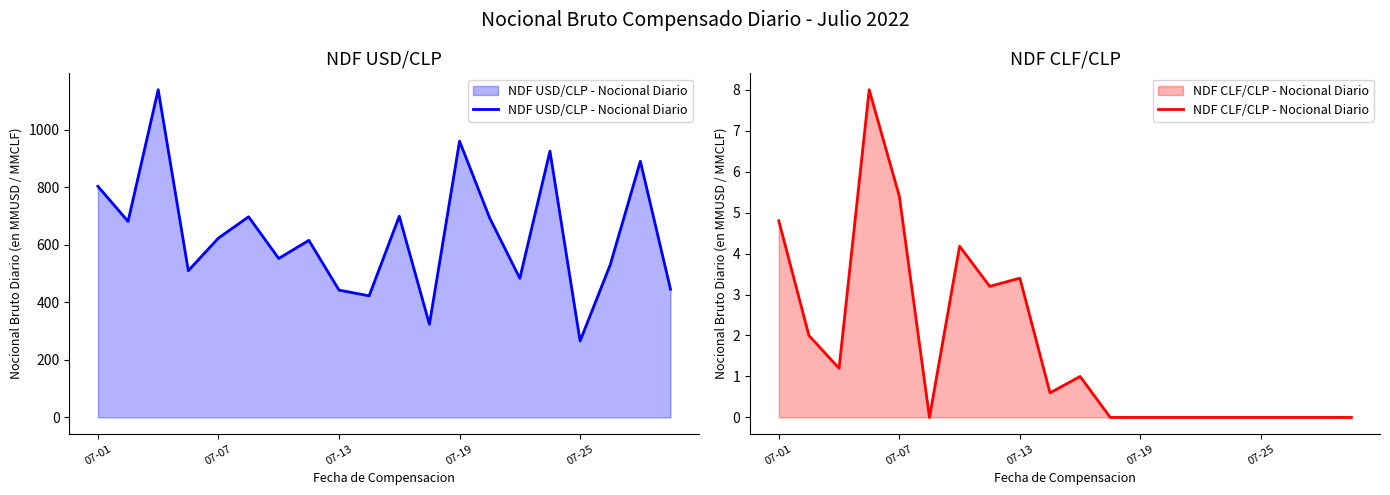

How many data points in NDF USD/CLP - Nocional Diario are less than 624?

10